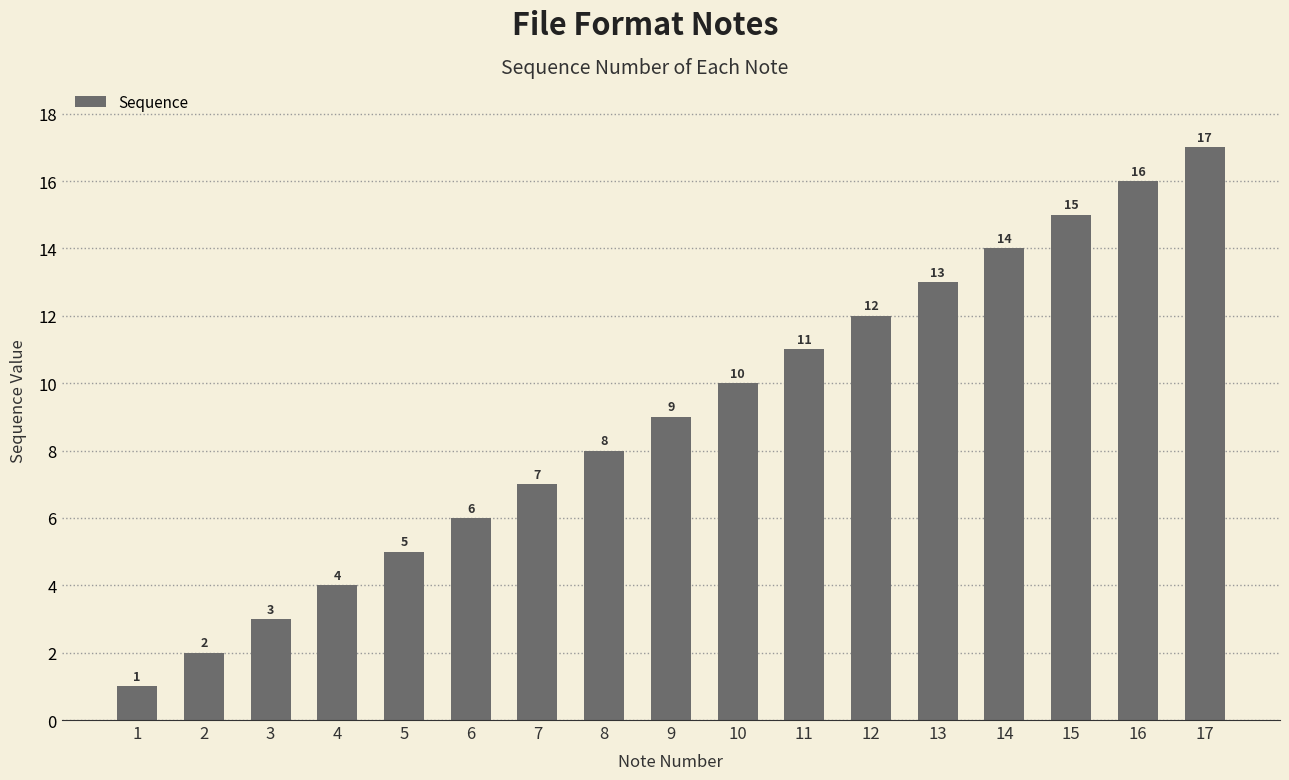

The chart shows a value of 5 at 5. True or false?

True